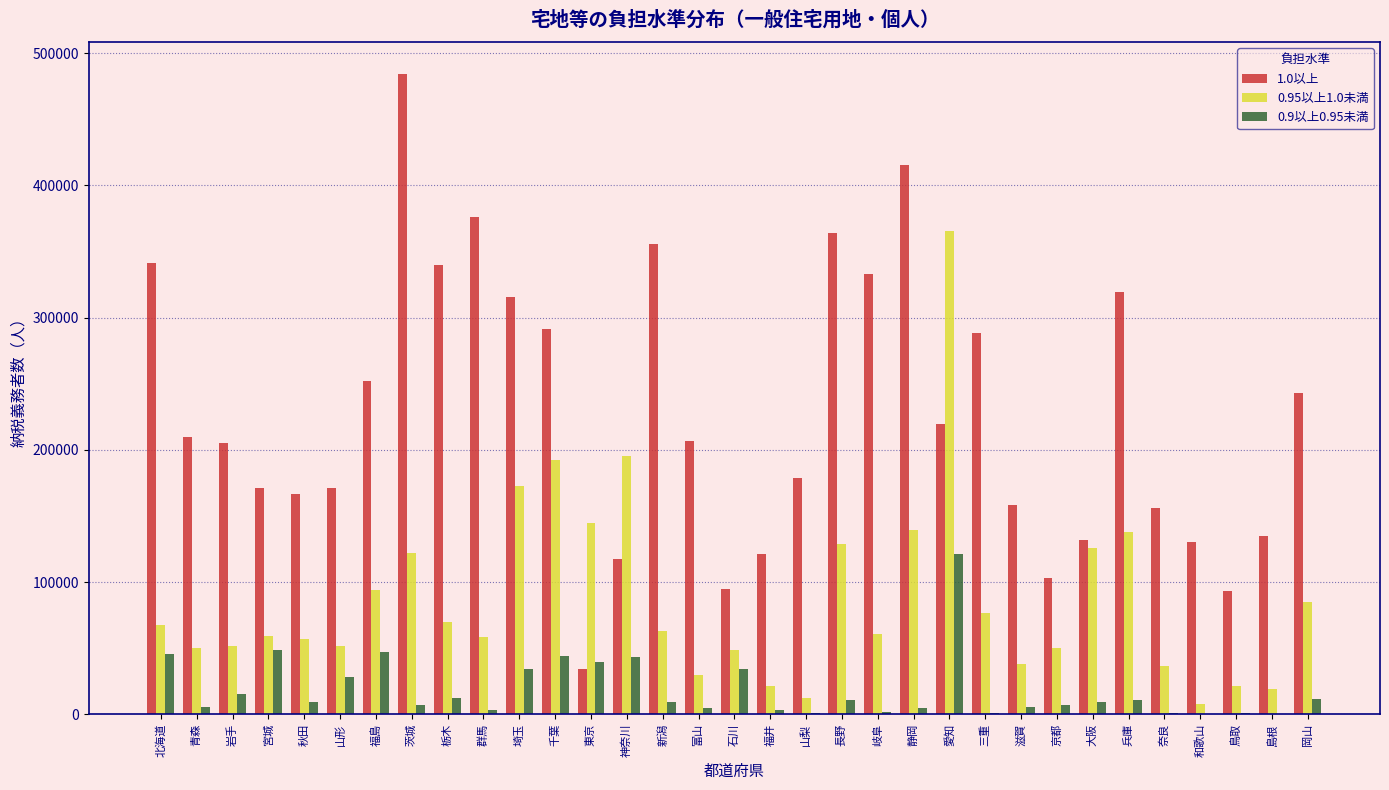

The 0.95以上1.0未満 series shows 21527 at 鳥取. True or false?

True